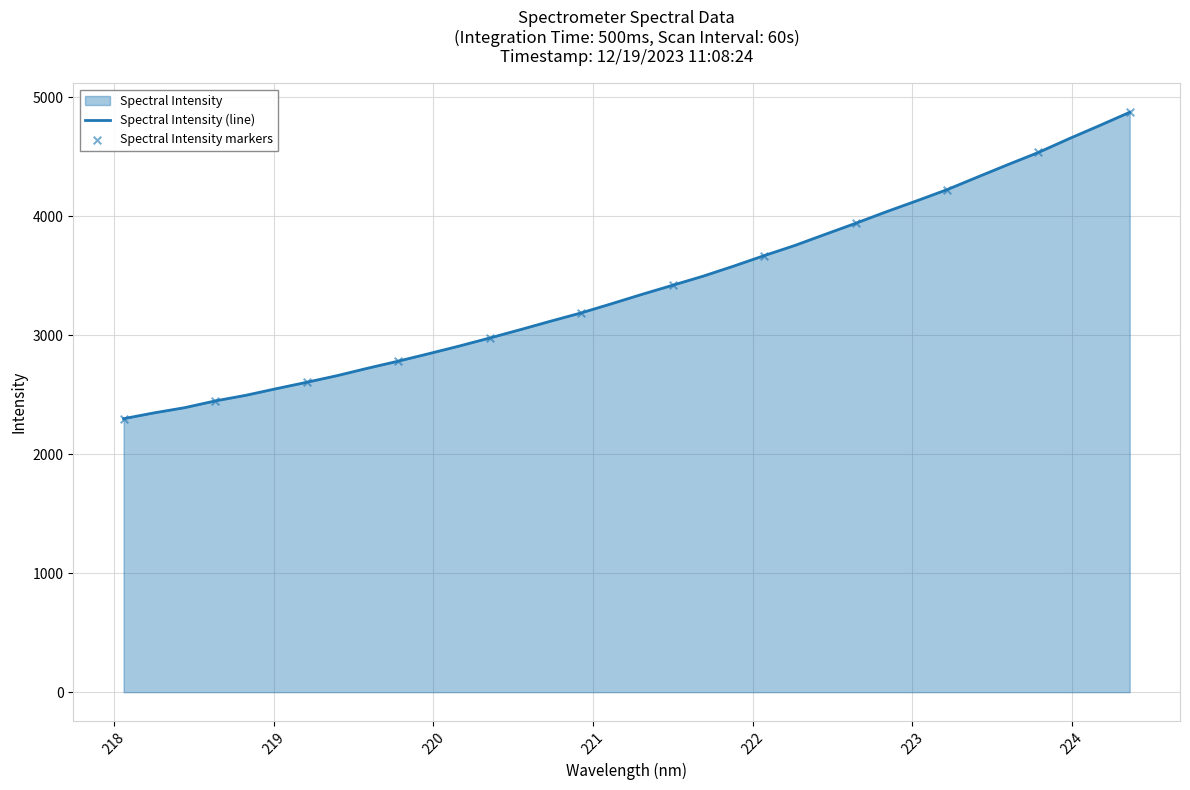

What is the change in value from 220.3533 to 221.6902?

+520.0